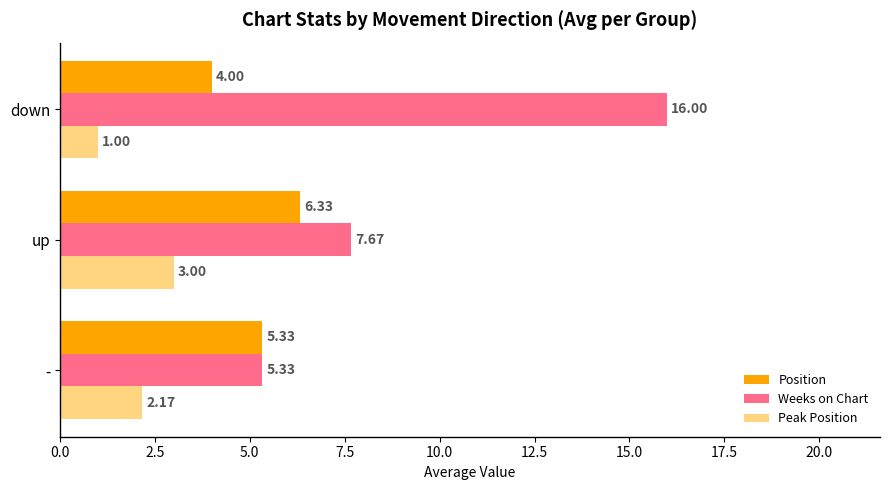

What is the difference between the maximum and second lowest values in the Weeks on Chart series?

8.3